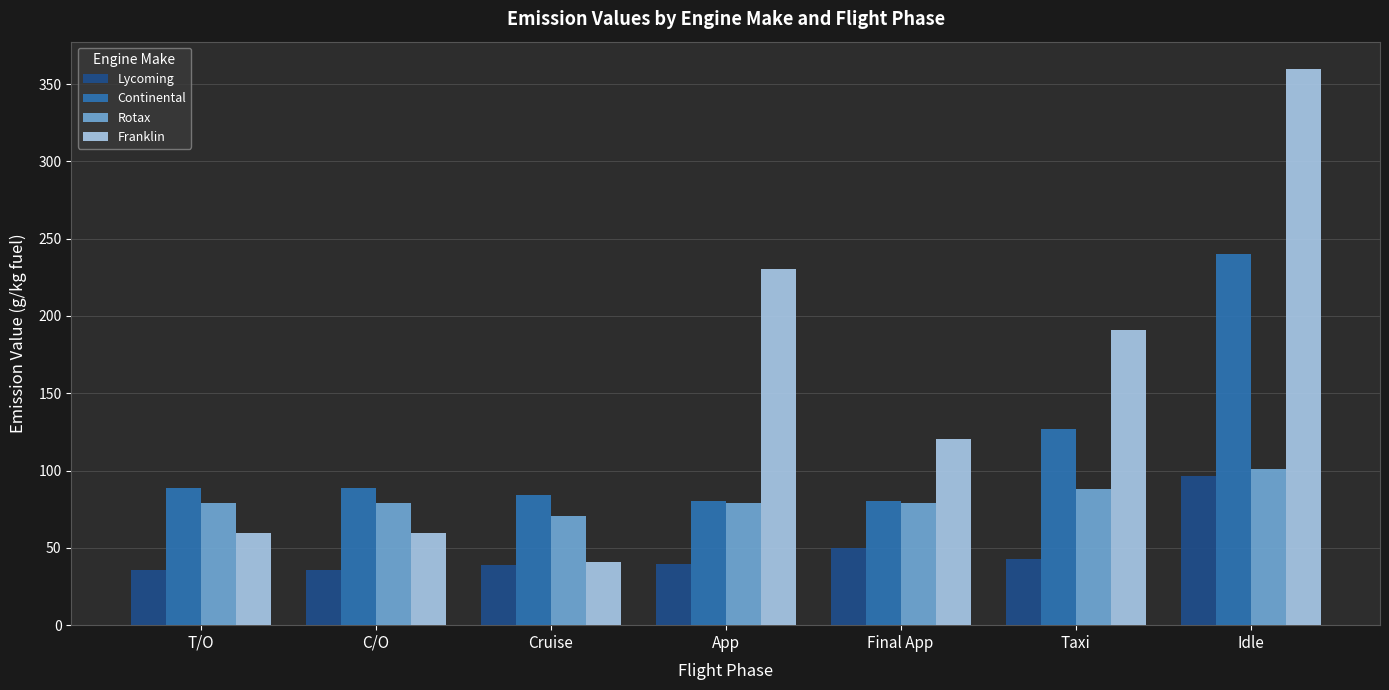

List the series in order of their overall mean, highest first.

Franklin, Continental, Rotax, Lycoming